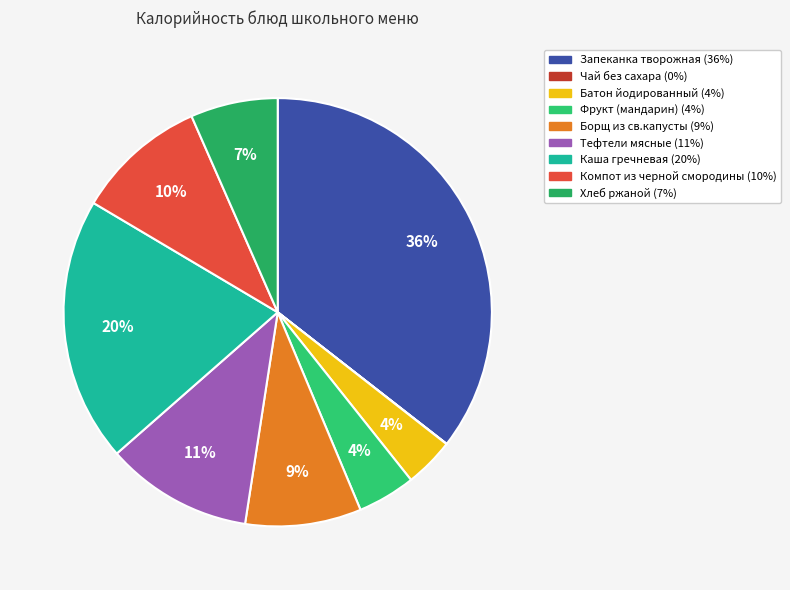

What is the ratio of the value at Борщ из св.капусты to the value at Фрукт (мандарин)?

2.0